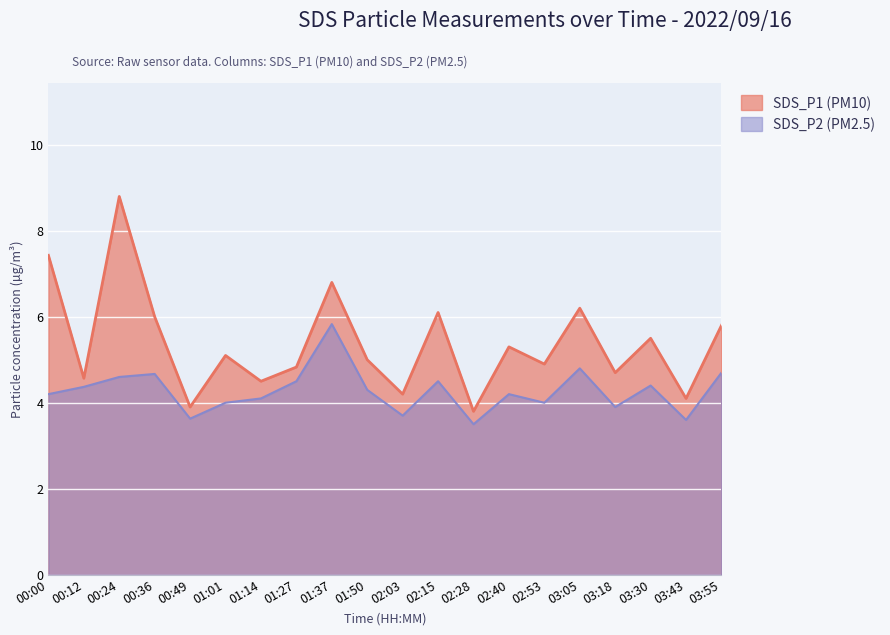

How many lines are shown in the chart?

2